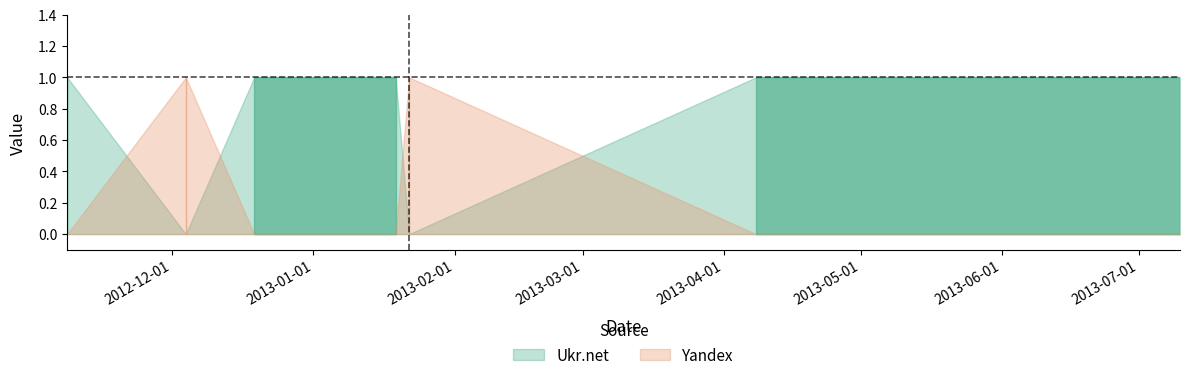

Which series ends up on top after the final intersection of Ukr.net and Yandex?

Ukr.net